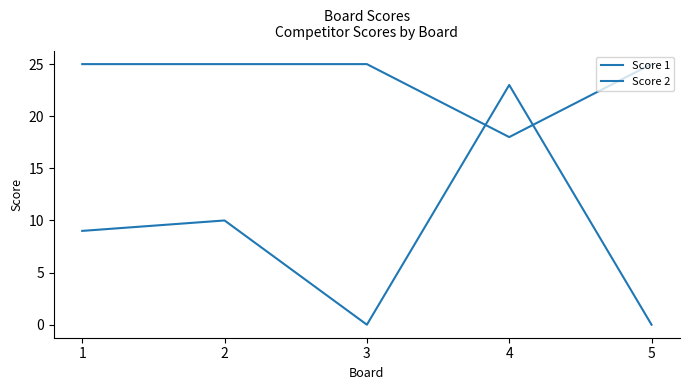

How many lines are shown in the chart?

2